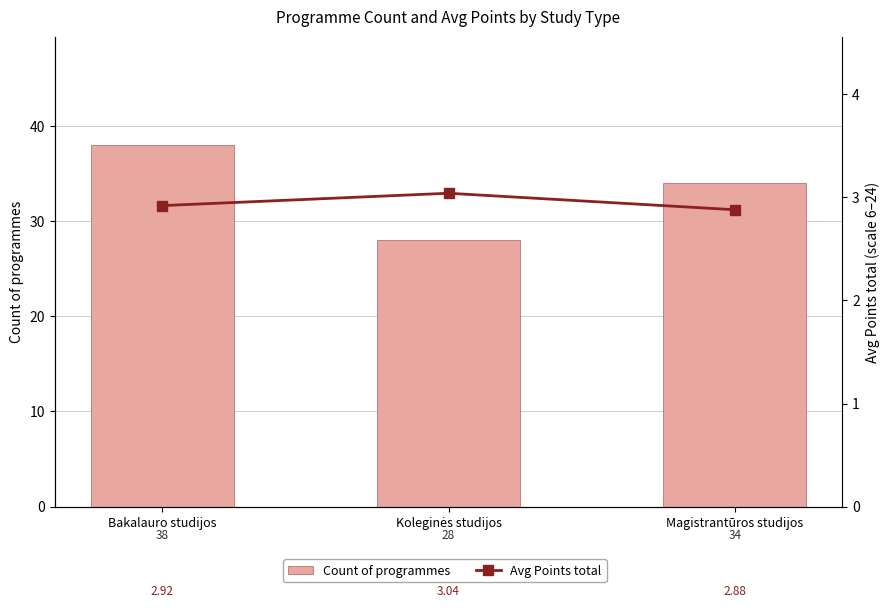

At which label does Count of programmes first exceed 34?

Bakalauro studijos